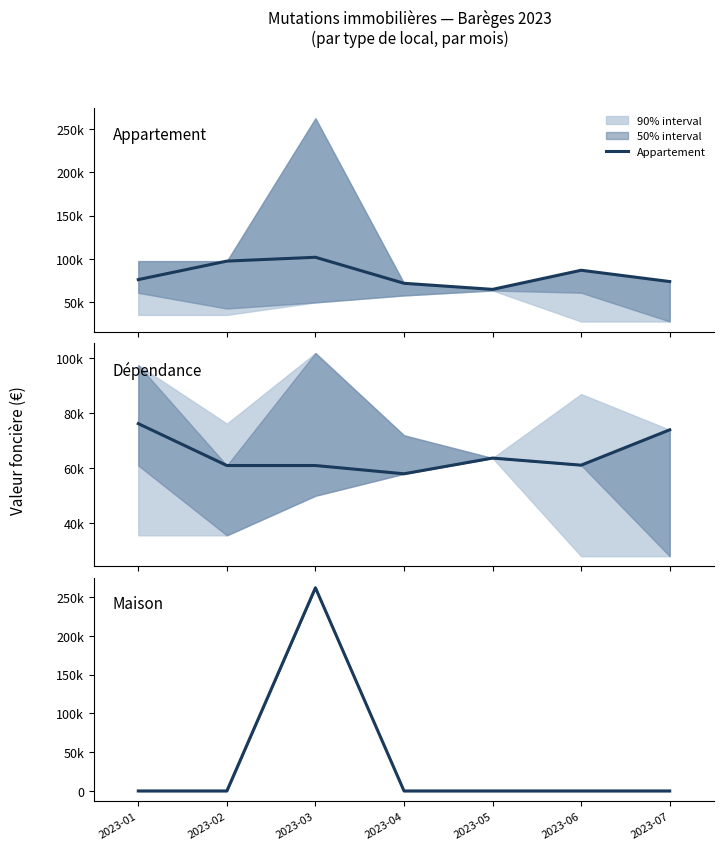

True or false: Appartement and Maison intersect in this chart.

True